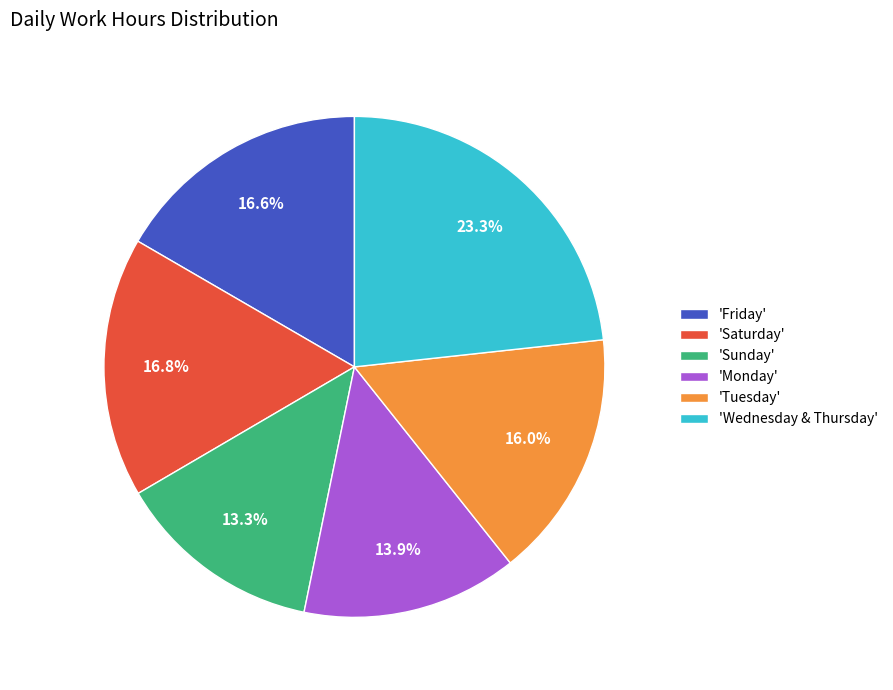

Is there any slice that represents more than half of the pie?

No